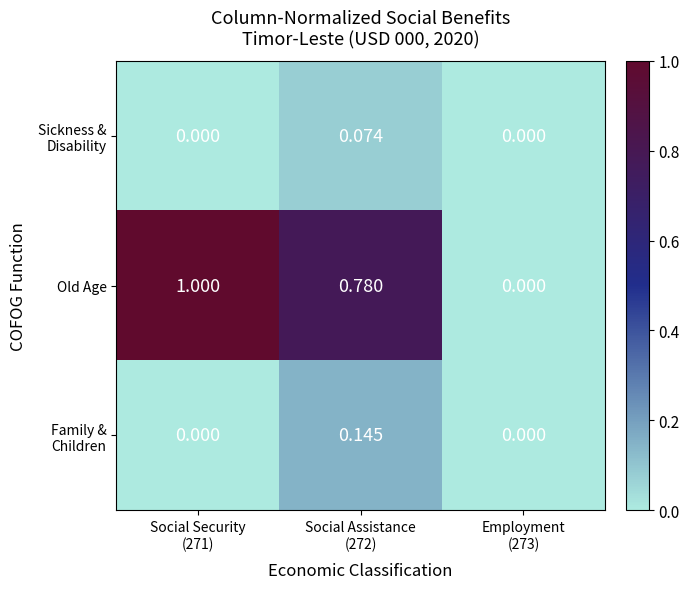

Which series has the widest spread of values?

Old Age